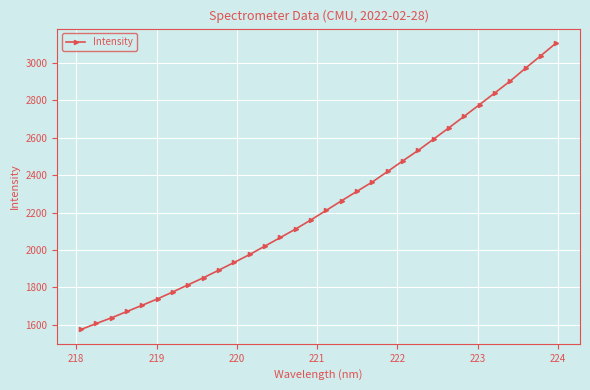

What is the difference between the second highest and second lowest values?

1434.5